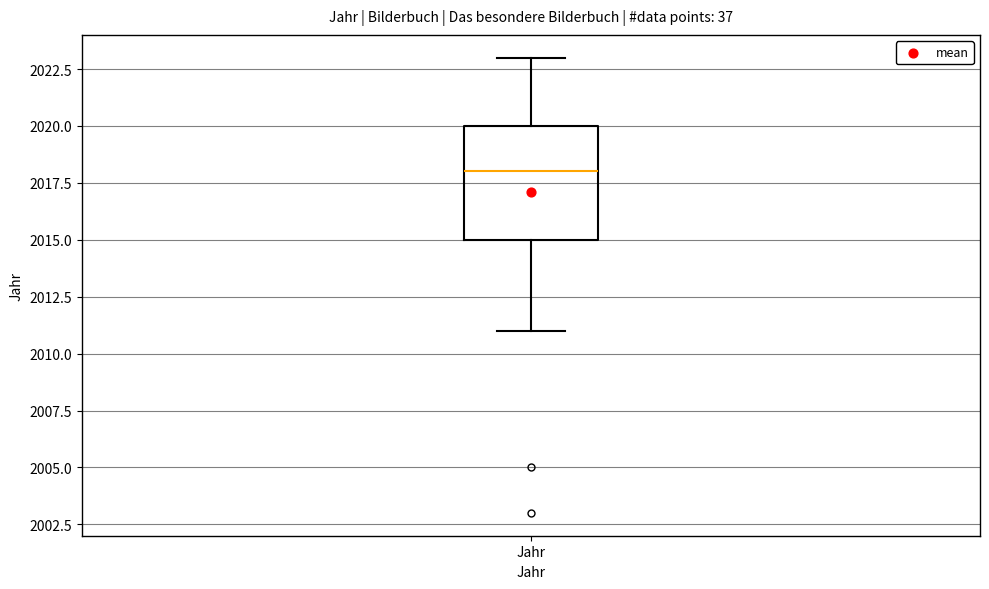

Where does the median line of the box for Jahr sit on the y-axis? The values are not printed on the chart, so give them approximately, as read against the axis.

2018